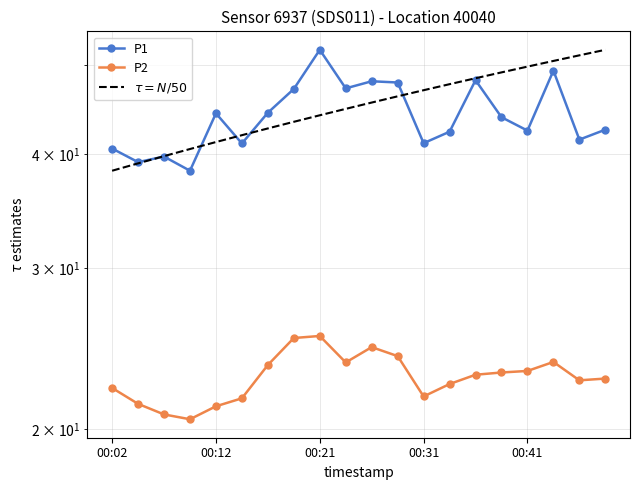

True or false: $\tau = N/50$ and P2 cross at least once.

False